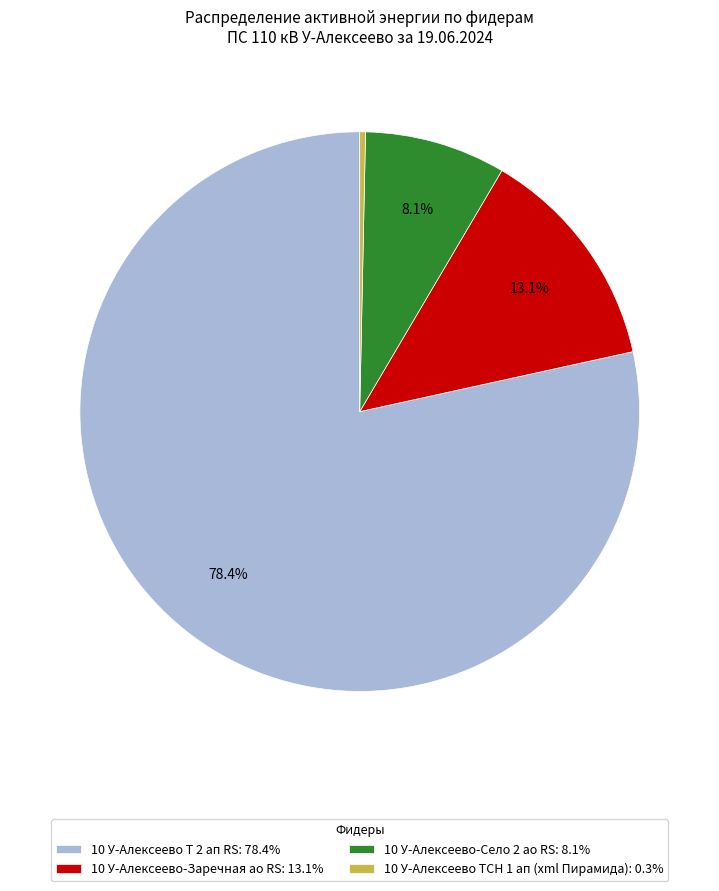

What percentage is NOT represented by 10 У-Алексеево-Заречная ао RS: 13.1%?

86.9%